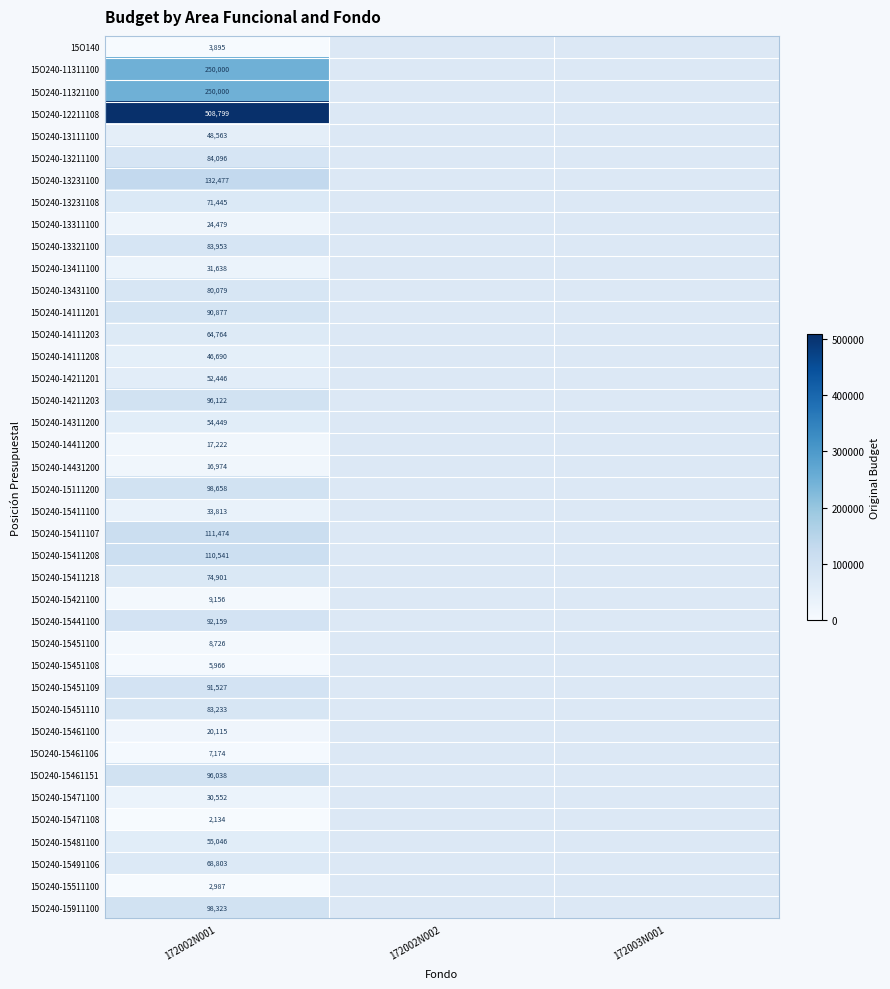

Is it true that 15O240-13111100 equals 48563 at 172002N001?

True